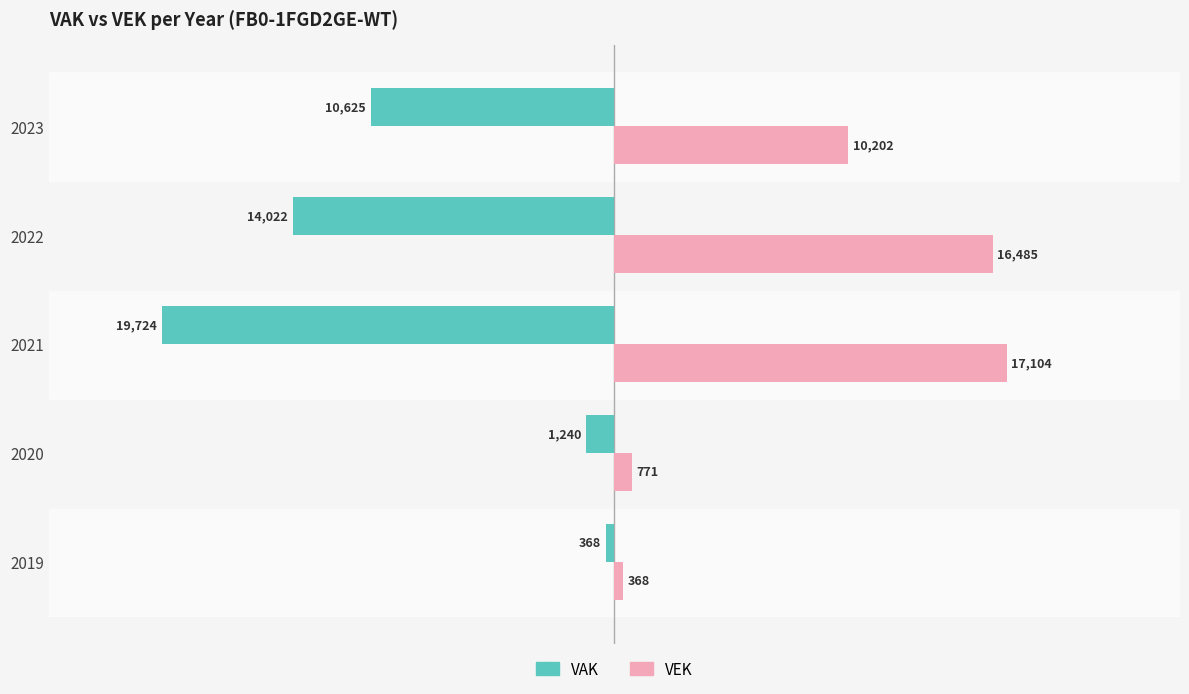

Rank the series by their maximum value, from lowest to highest.

VAK, VEK